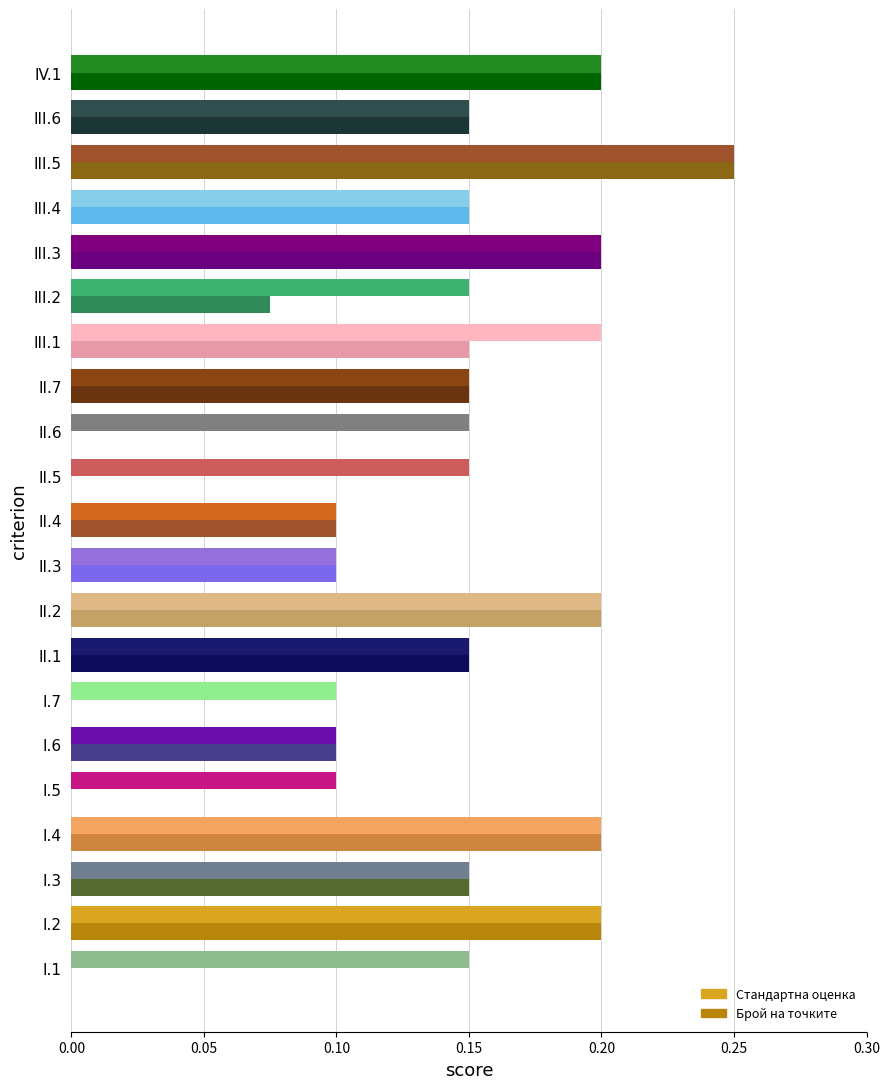

How many data points does each series have?

21